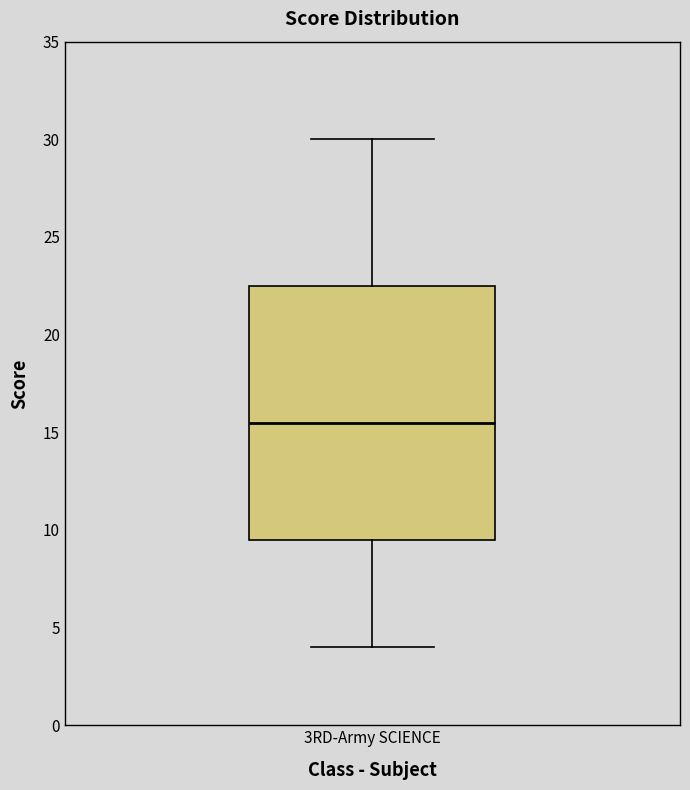

Where is the lower edge of the box for 3RD-Army SCIENCE on the y-axis? The values are not printed on the chart, so give them approximately, as read against the axis.

9.5